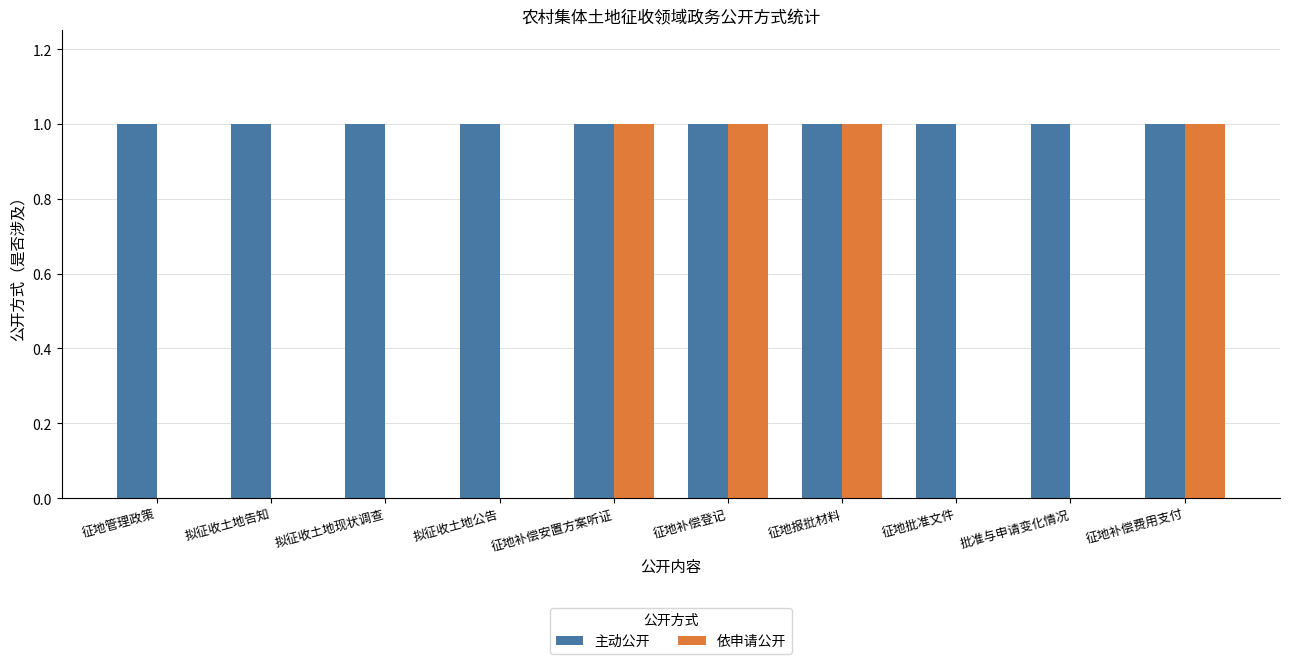

Which series has the largest total across all categories?

主动公开